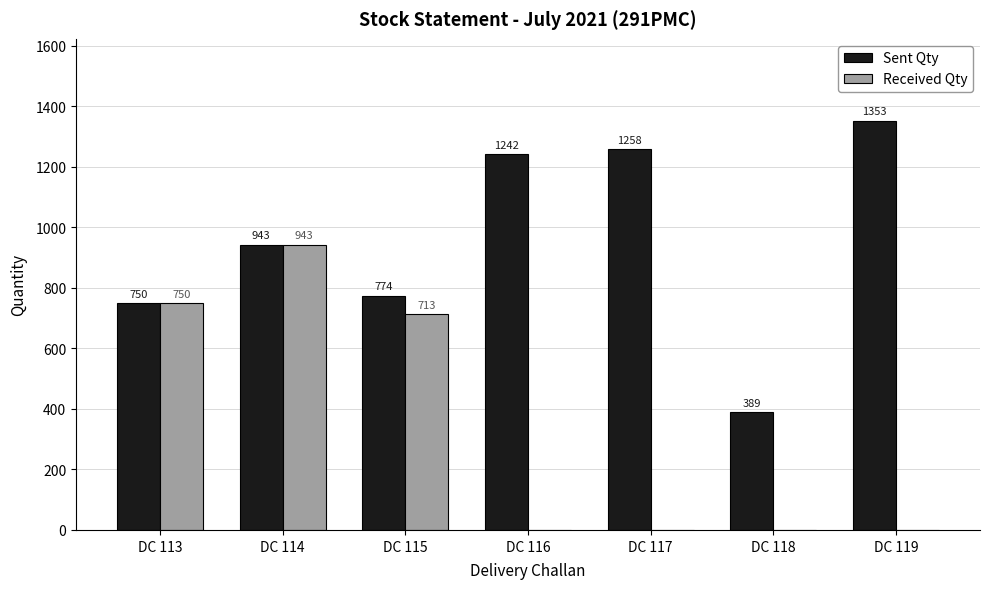

The value of Received Qty at DC 116 is 0. True or false?

True